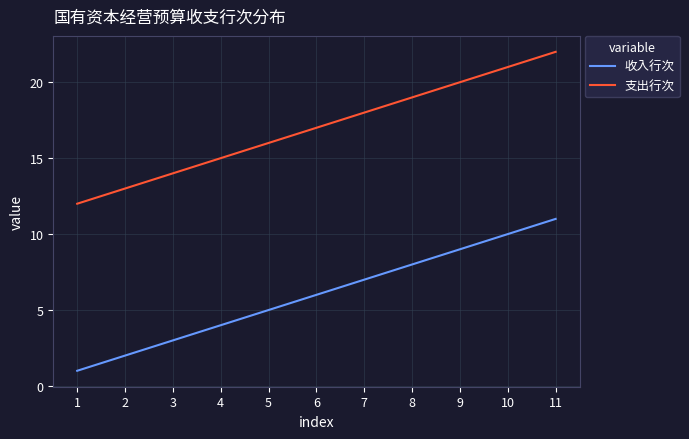

How many 收入行次 values are between 3 and 9?

7